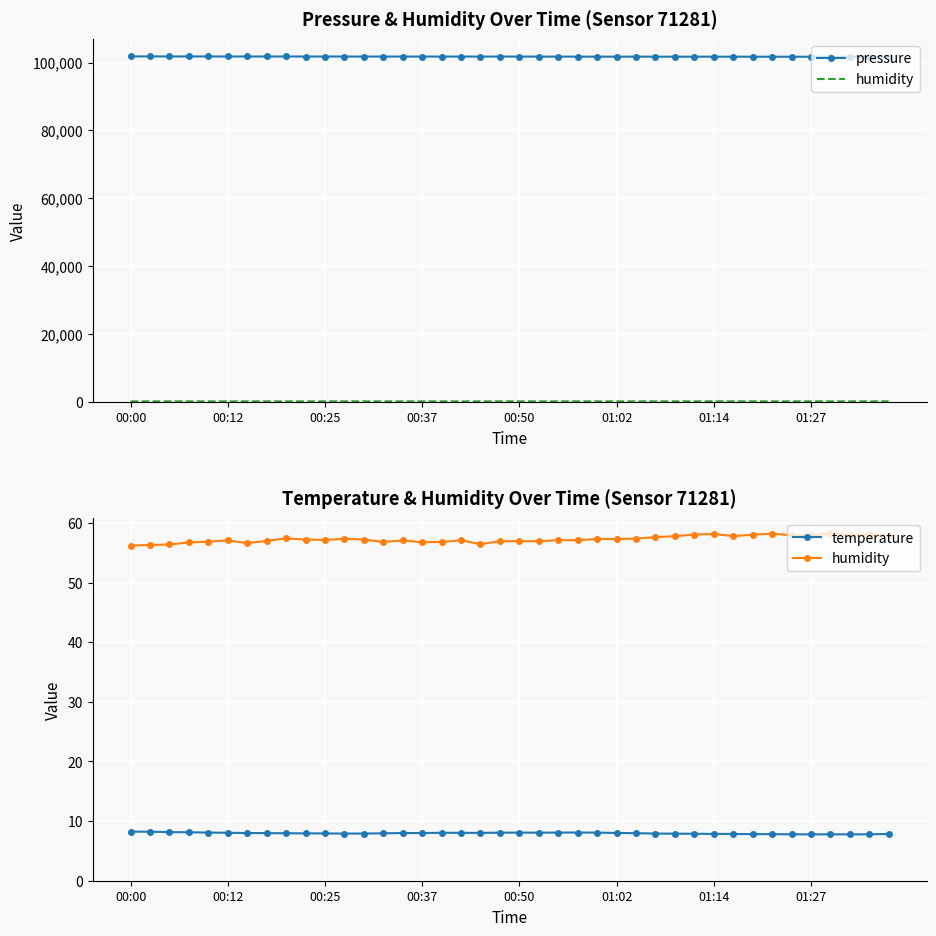

What is the difference between the maximum and minimum values in the pressure series?

105.9